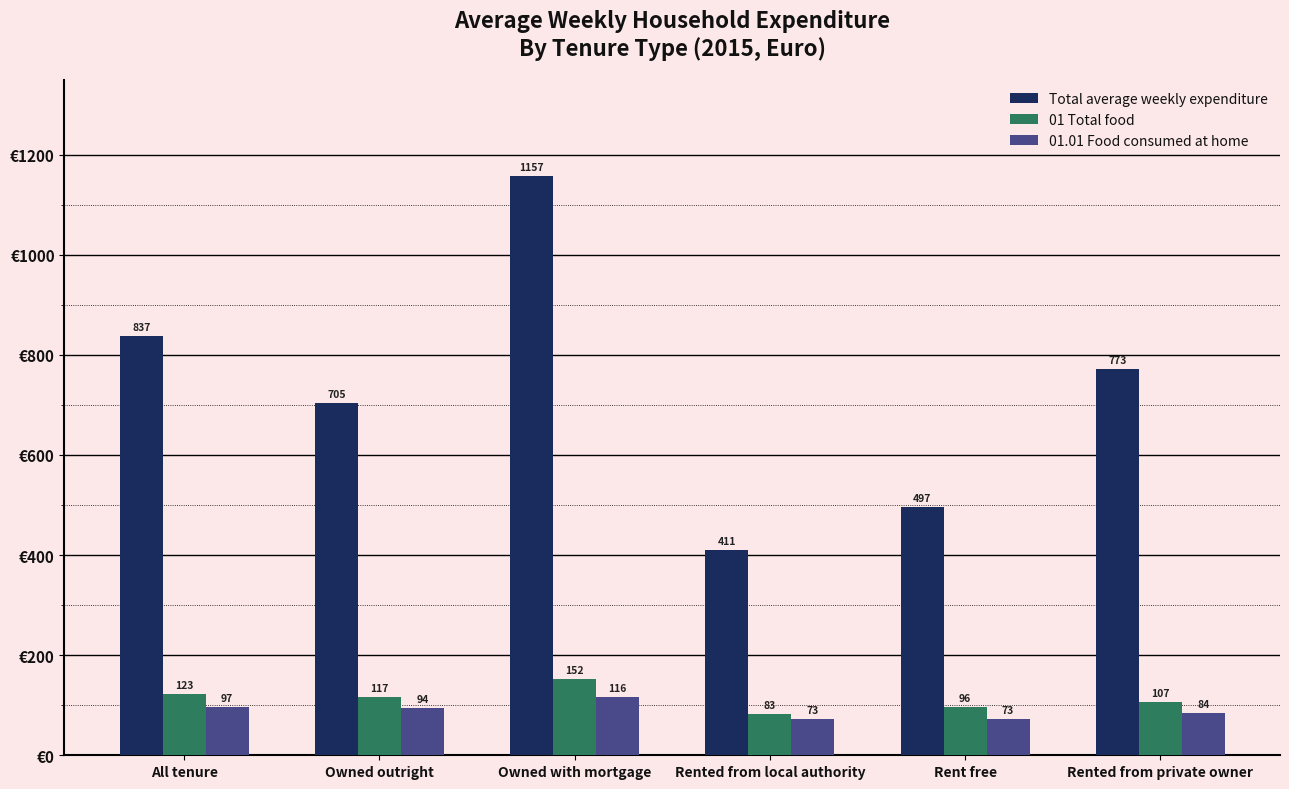

At which category is the sum across all series the highest?

Owned with mortgage